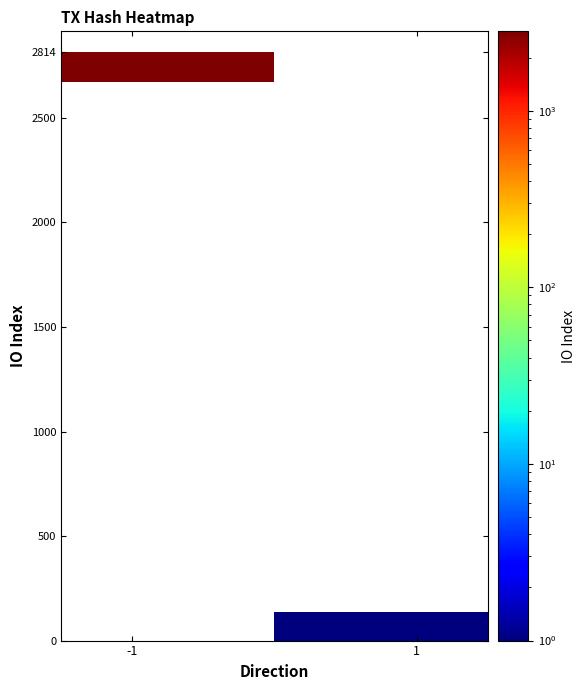

What is the maximum value shown in the chart?

2814.0